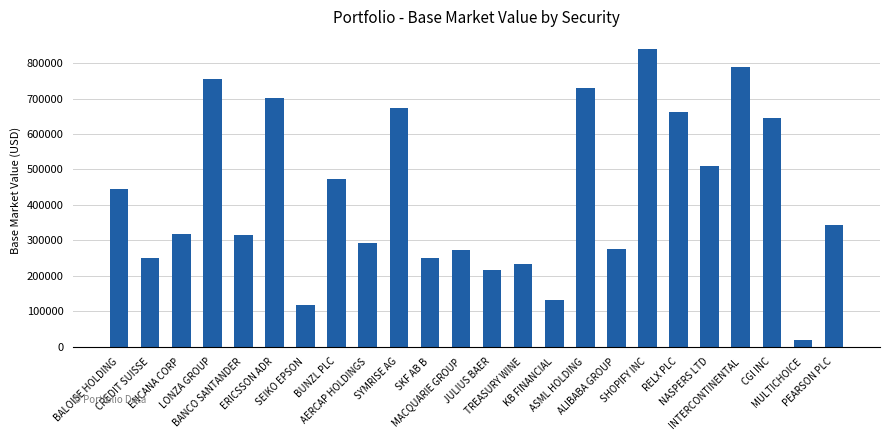

How many bars are there in total?

24